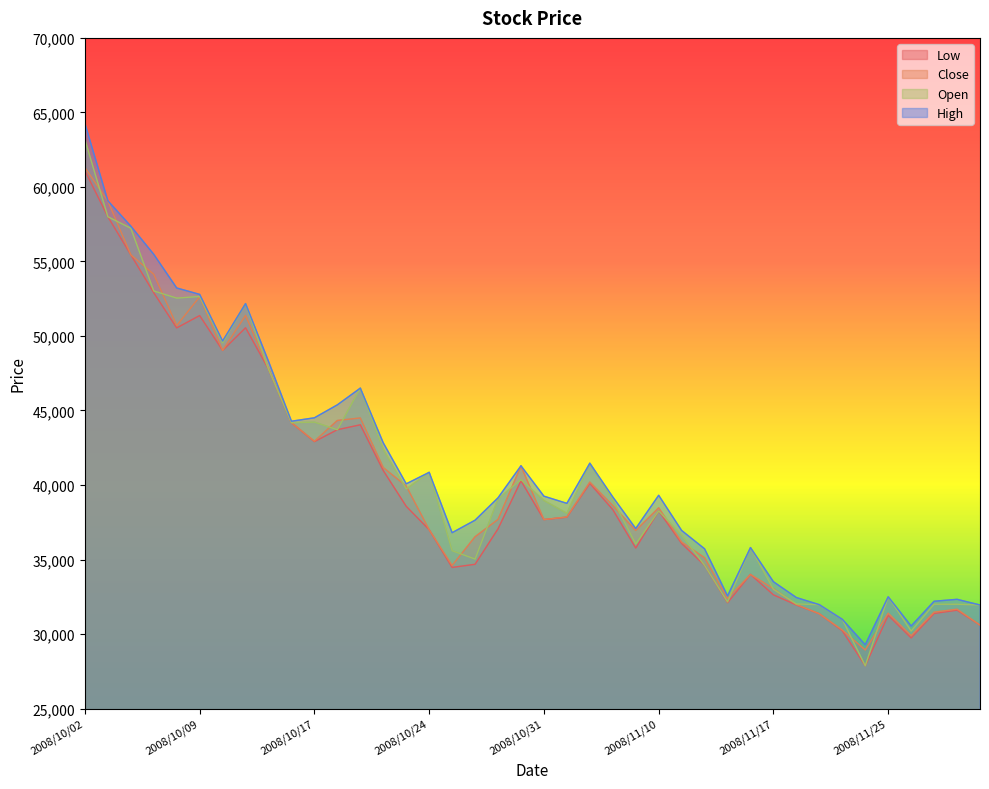

Which category has the highest value across all series?

2008/10/02